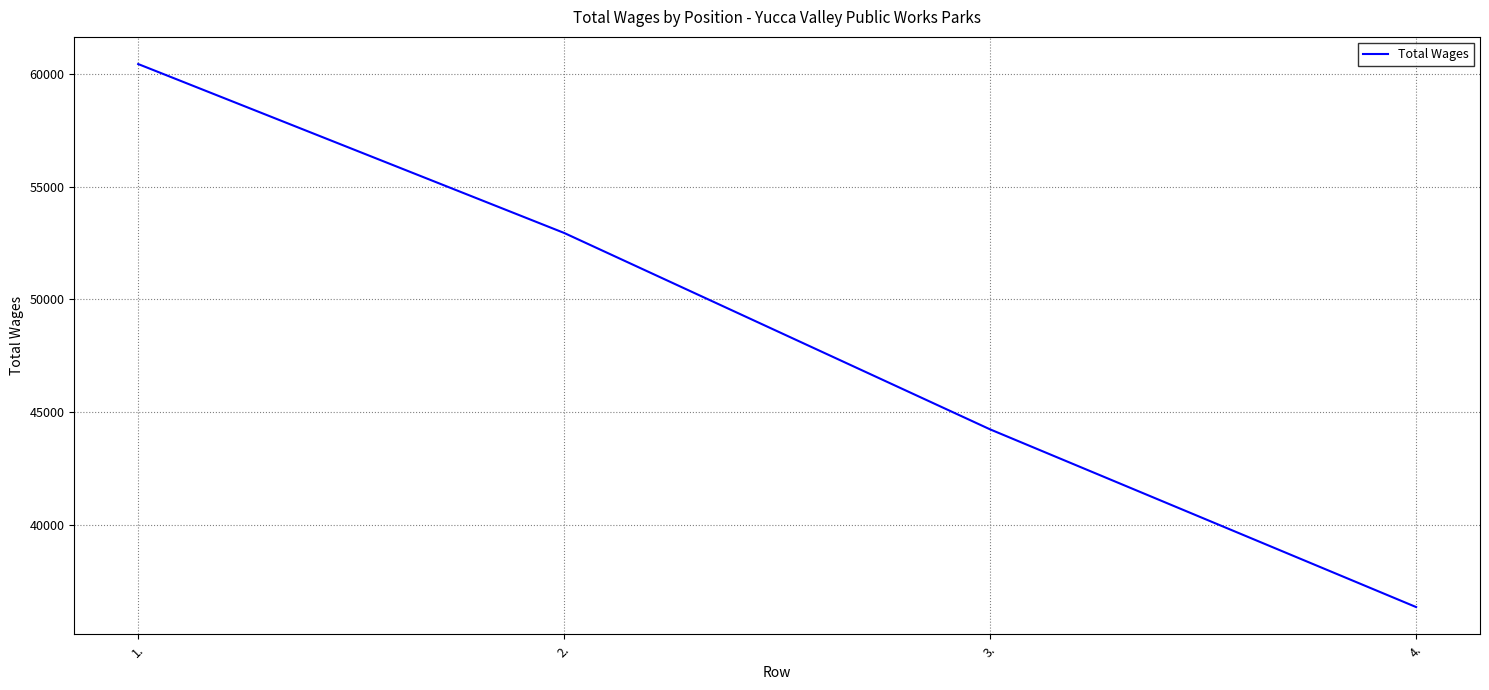

The value at 4. is 36370. True or false?

True